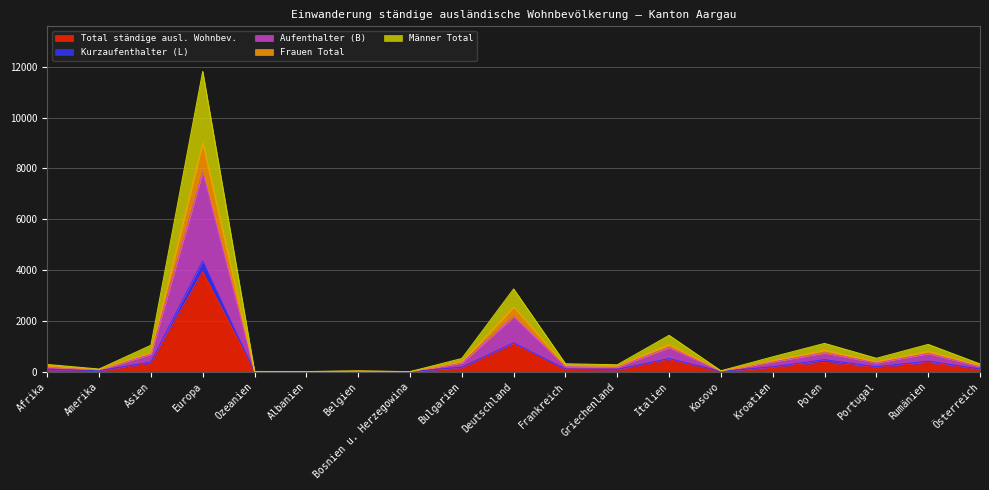

Does the chart display data point markers on the line(s)?

No